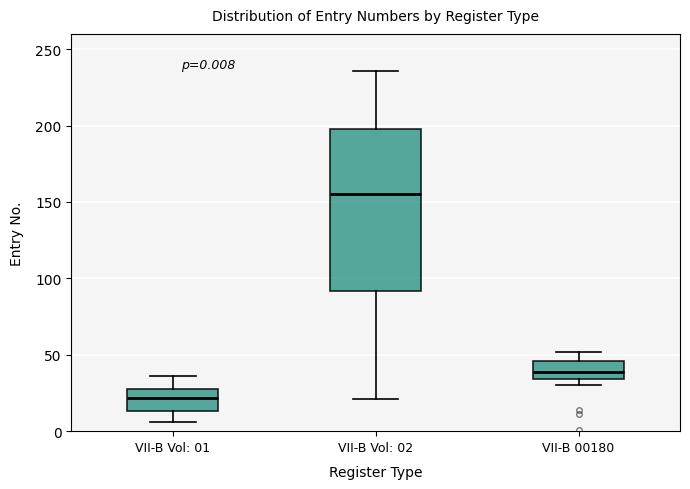

Which box has the highest median line?

VII-B Vol: 02